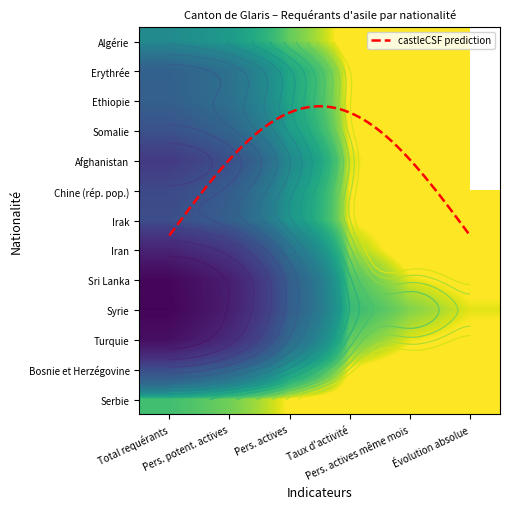

Reading left to right, extract all data points from this chart.

Algérie: 0=0	1=0	2=0	3=0	4=0	5=0
Erythrée: 0=6	1=5	2=0	3=0	4=0	5=0
Ethiopie: 0=3	1=3	2=0	3=0	4=0	5=0
Somalie: 0=3	1=2	2=0	3=0	4=0	5=0
Afghanistan: 0=12	1=9	2=0	3=0	4=0	5=0
Chine (rép. pop.): 0=5	1=4	2=0	3=0	4=0	5=0
Irak: 0=2	1=2	2=0	3=0	4=0	5=0
Iran: 0=11	1=9	2=0	3=0	4=0	5=0
Sri Lanka: 0=21	1=18	2=0	3=0	4=0	5=0
Syrie: 0=15	1=12	2=1	3=0	4=1	5=0
Turquie: 0=24	1=15	2=0	3=0	4=0	5=0
Bosnie et Herzégovine: 0=0	1=0	2=0	3=0	4=0	5=0
Serbie: 0=0	1=0	2=0	3=0	4=0	5=0